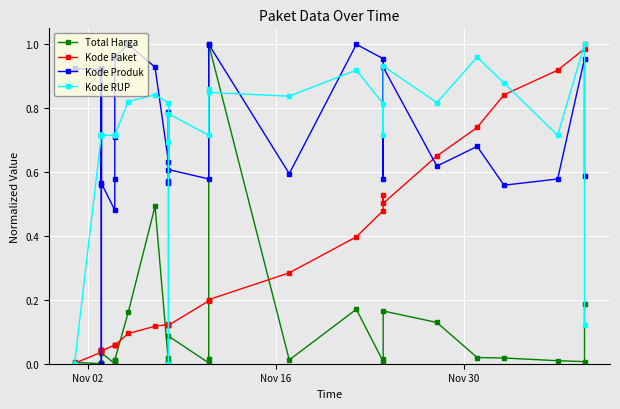

True or false: Total Harga has more than 2 interior local peaks.

True